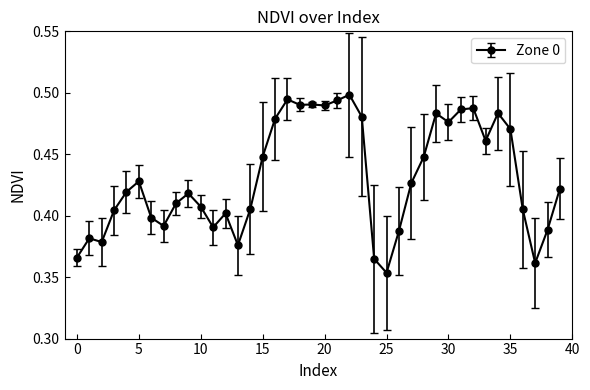

True or false: there are more than 2 points higher than both neighbors.

True